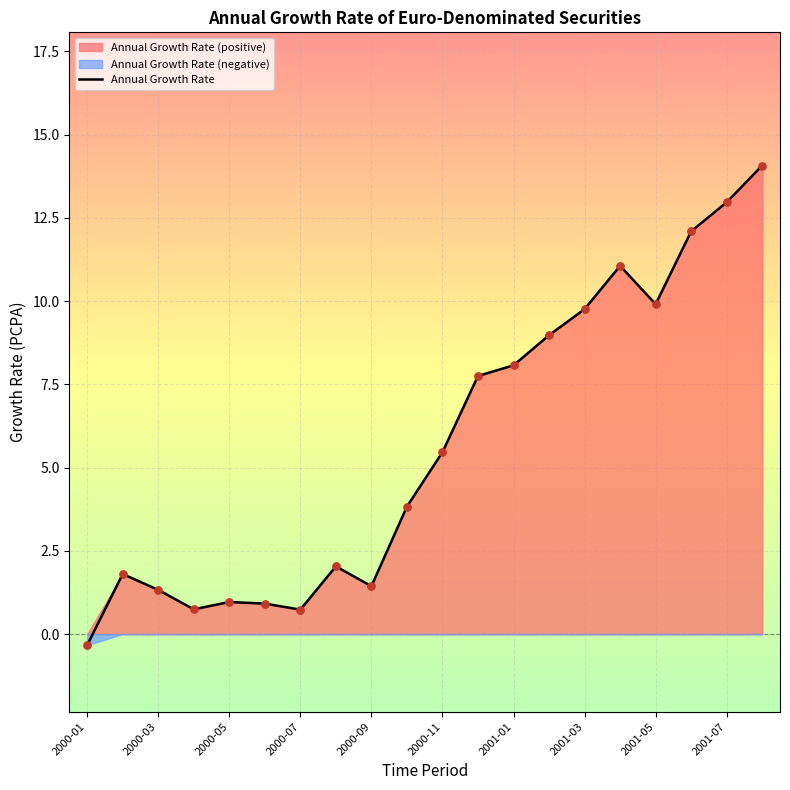

Where does the Annual Growth Rate series first go above 5?

2000-11